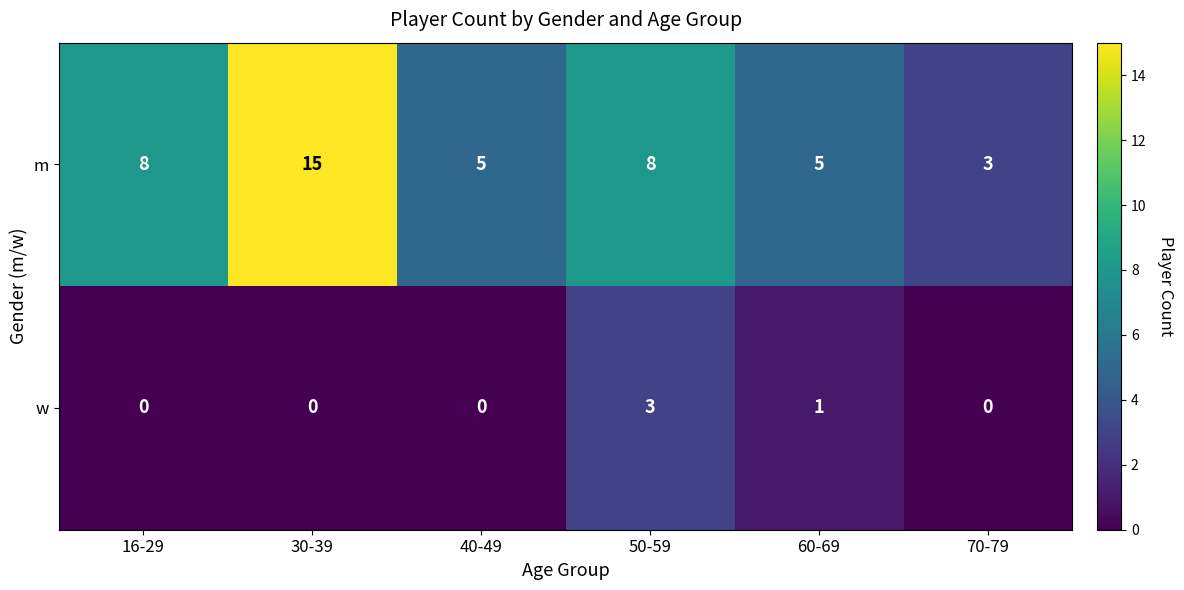

How many series are shown in this chart?

2